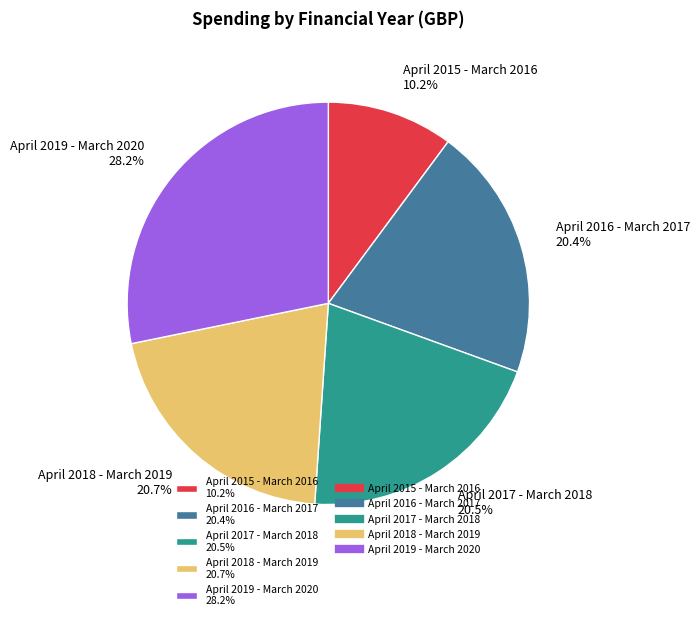

What is the ratio of the value at April 2016 - March 2017 to the value at April 2015 - March 2016?

2.0